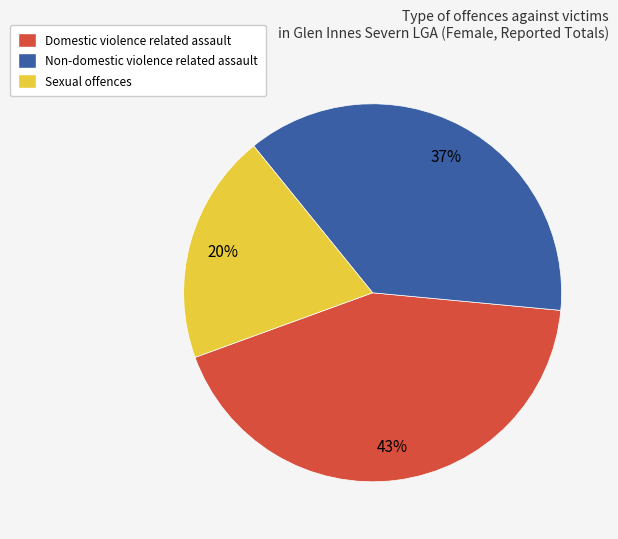

Count the number of slices in the pie.

3